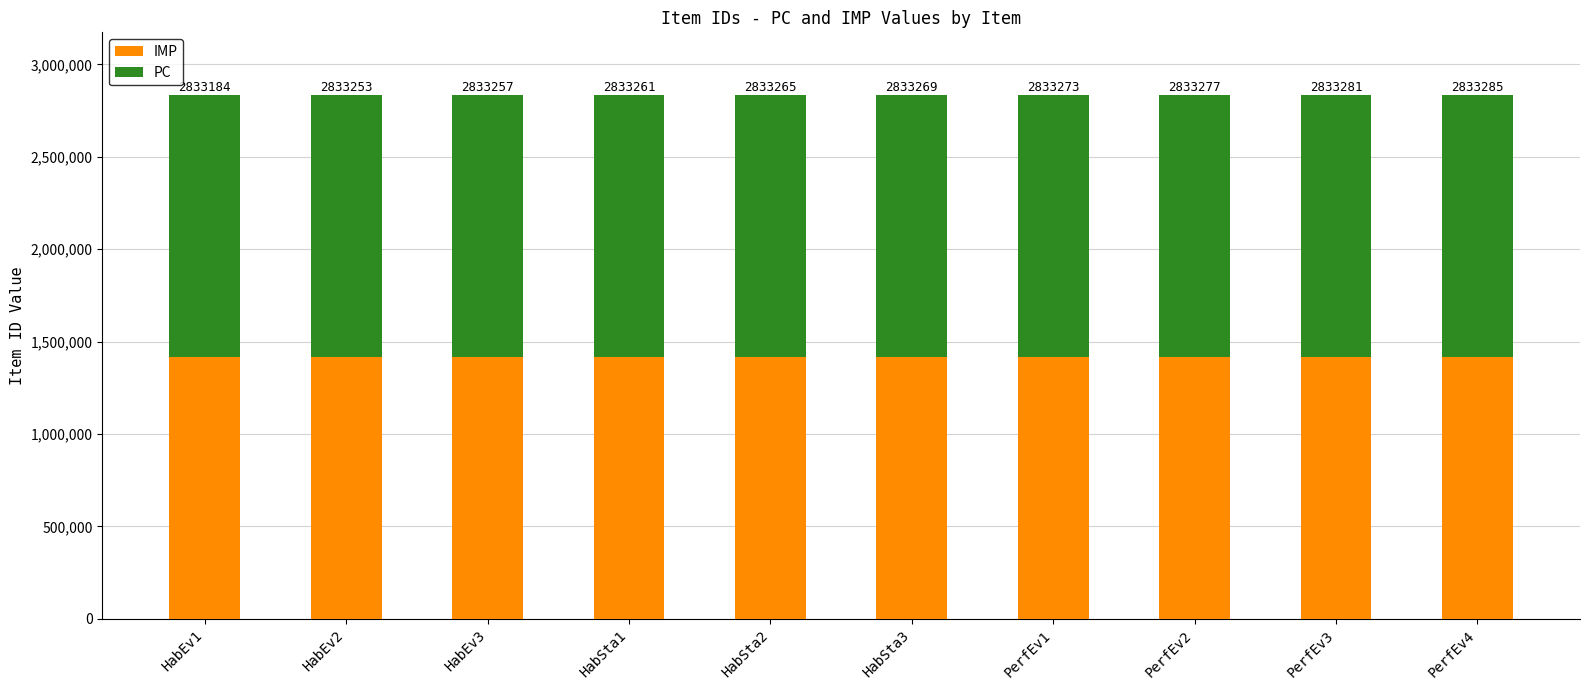

Does the chart contain any negative values?

No